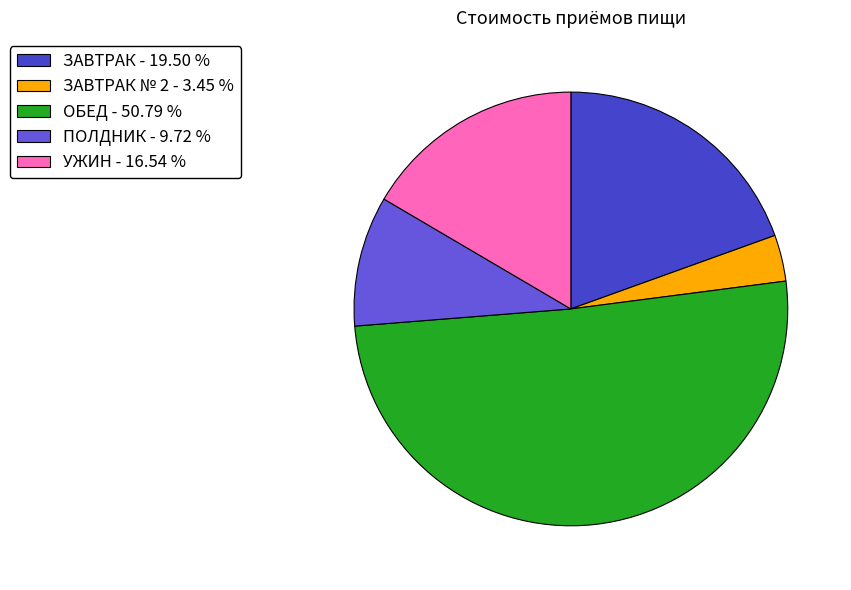

How many segments does this pie chart have?

5